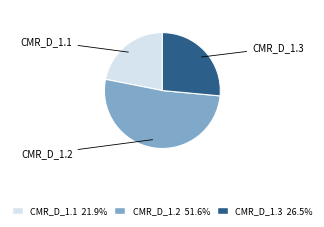

Do CMR_D_1.3 and CMR_D_1.2 together represent more than half of the pie?

Yes